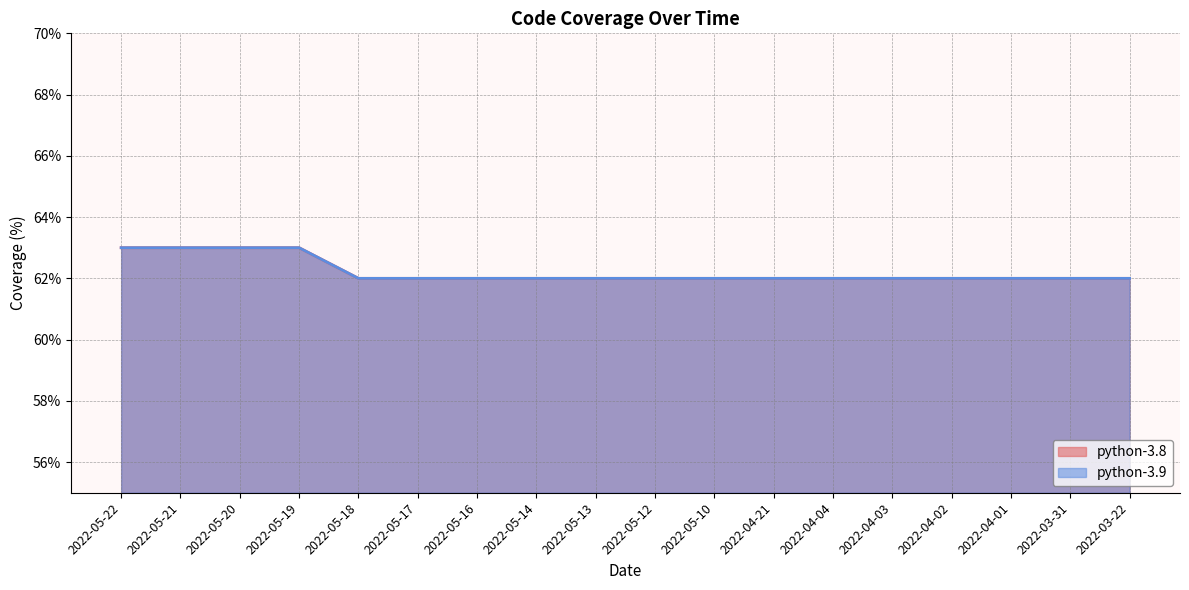

What value does the python-3.9 series have at 2022-05-18?

62